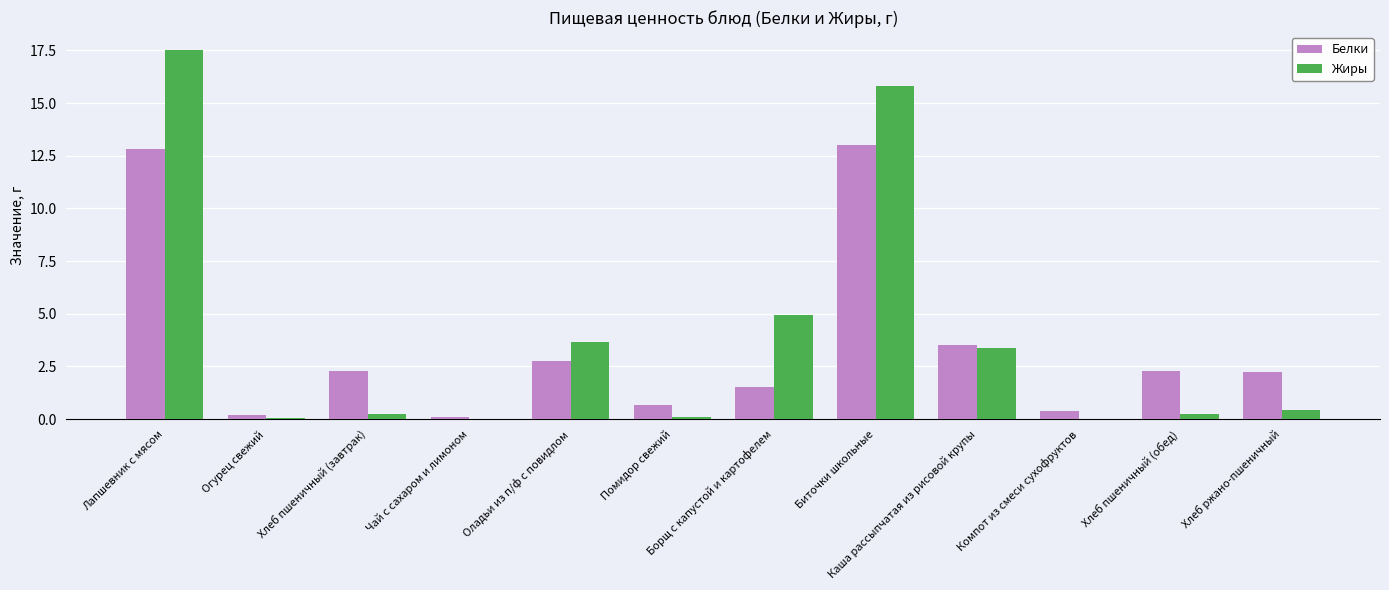

What is the difference between the Жиры values at Биточки школьные and Помидор свежий?

15.7